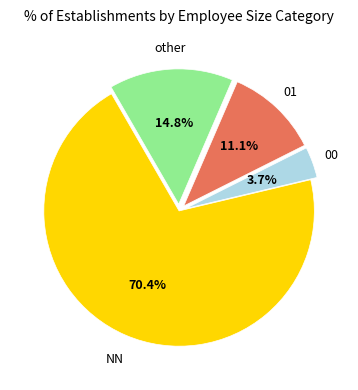

Is the sum of other and NN greater than half?

Yes